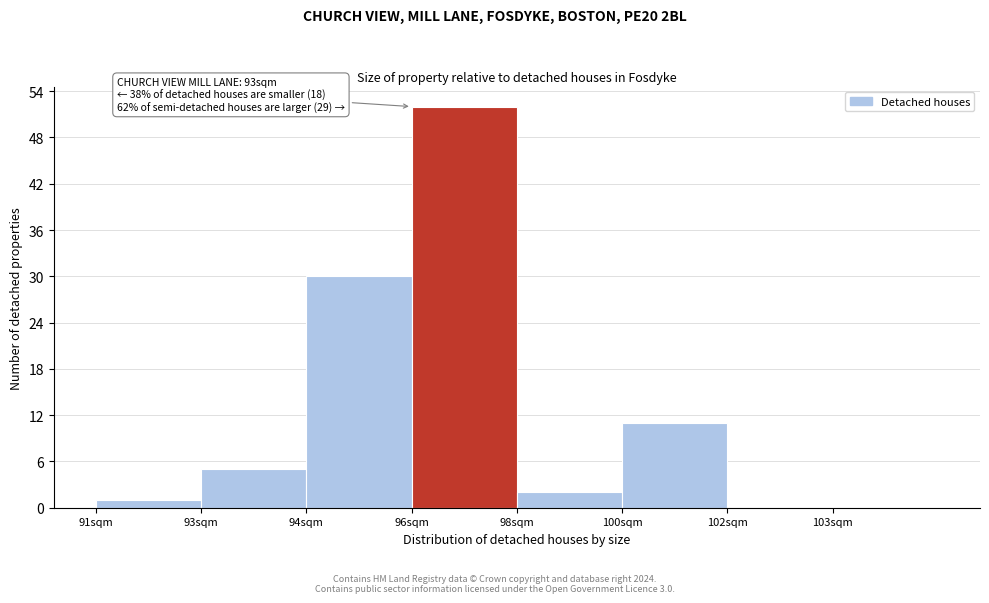

Reading left to right, list all the values displayed in this chart.

91sqm=1	93sqm=5	94sqm=30	96sqm=52	98sqm=2	100sqm=11	102sqm=0	103sqm=0